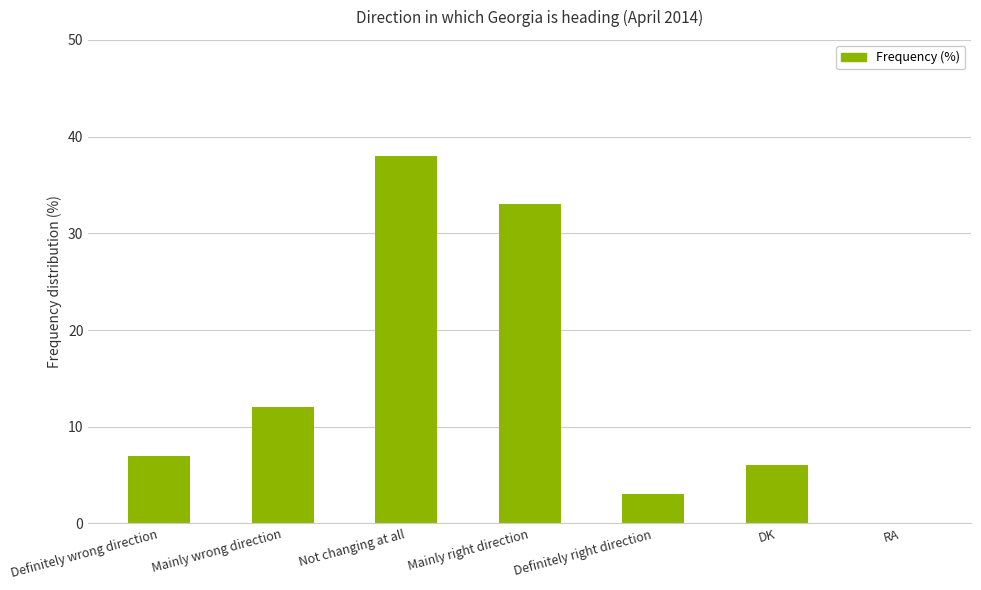

Read the value at Mainly wrong direction, to the nearest 10.

10